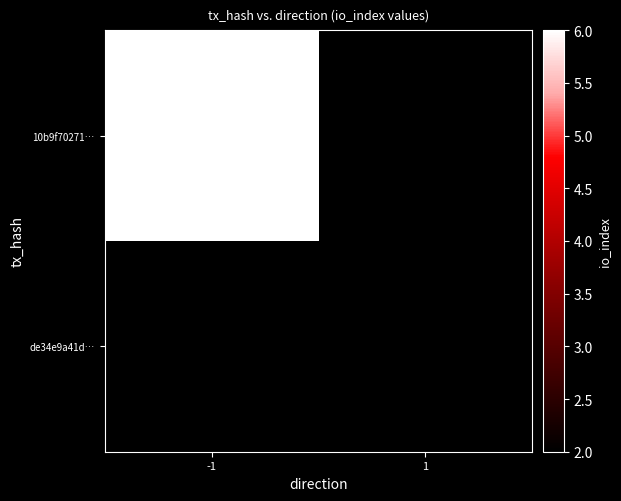

Which category has the highest value across all series?

-1